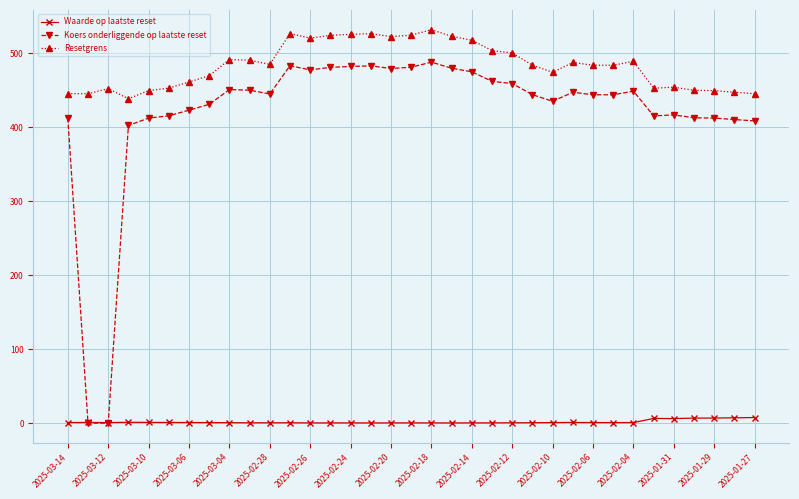

Which series has the widest spread of values?

Koers onderliggende op laatste reset